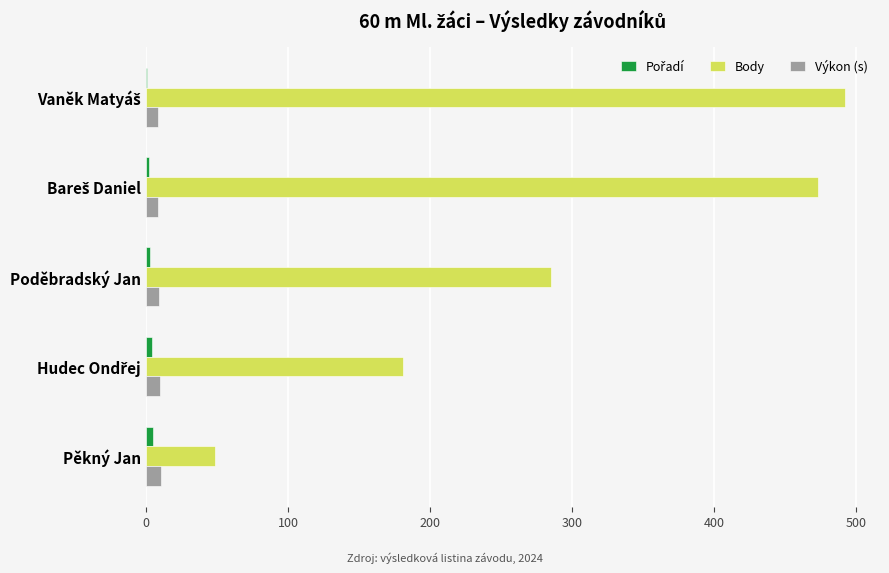

Which series has the largest total across all categories?

Body